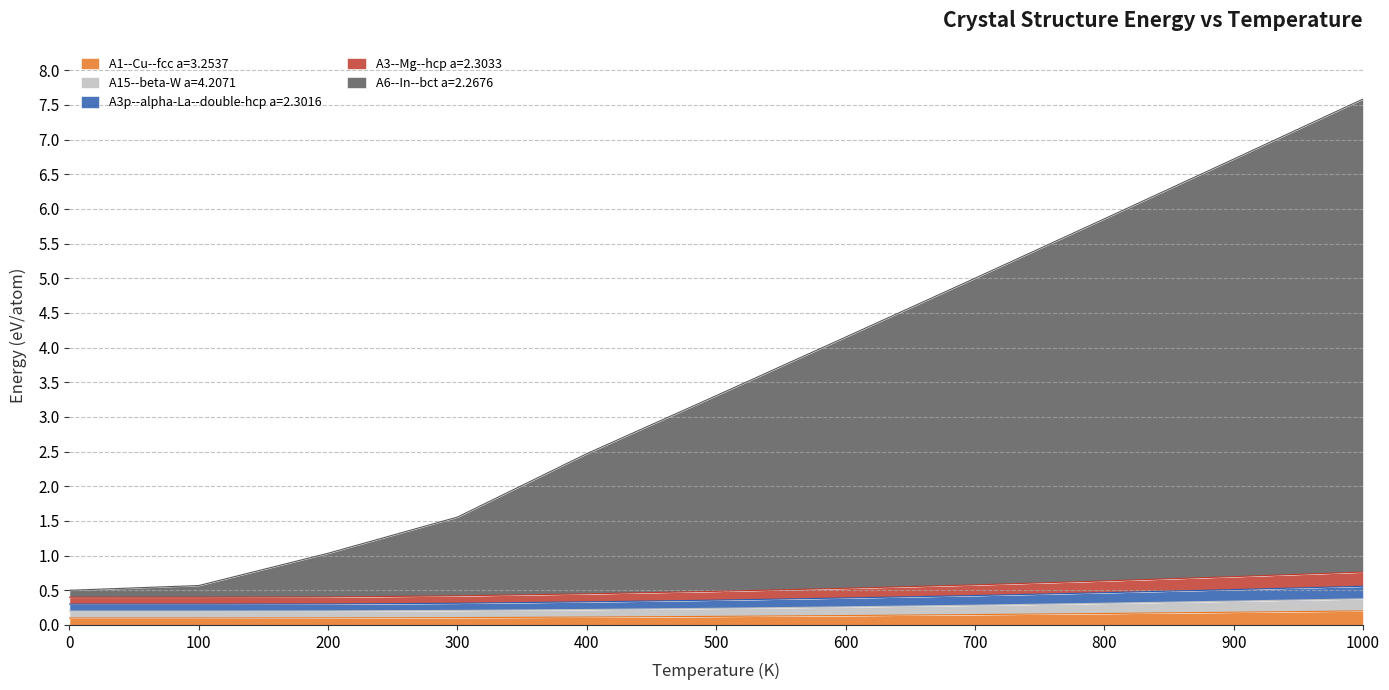

What is the difference between the maximum and second lowest values in the A1--Cu--fcc a=3.2537 series?

0.1